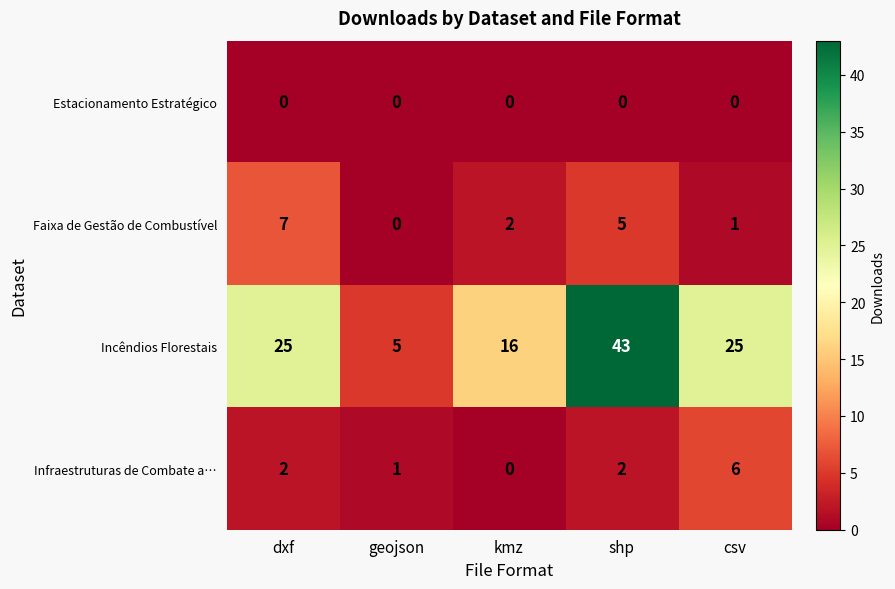

Which series has the largest range (max minus min)?

Incêndios Florestais